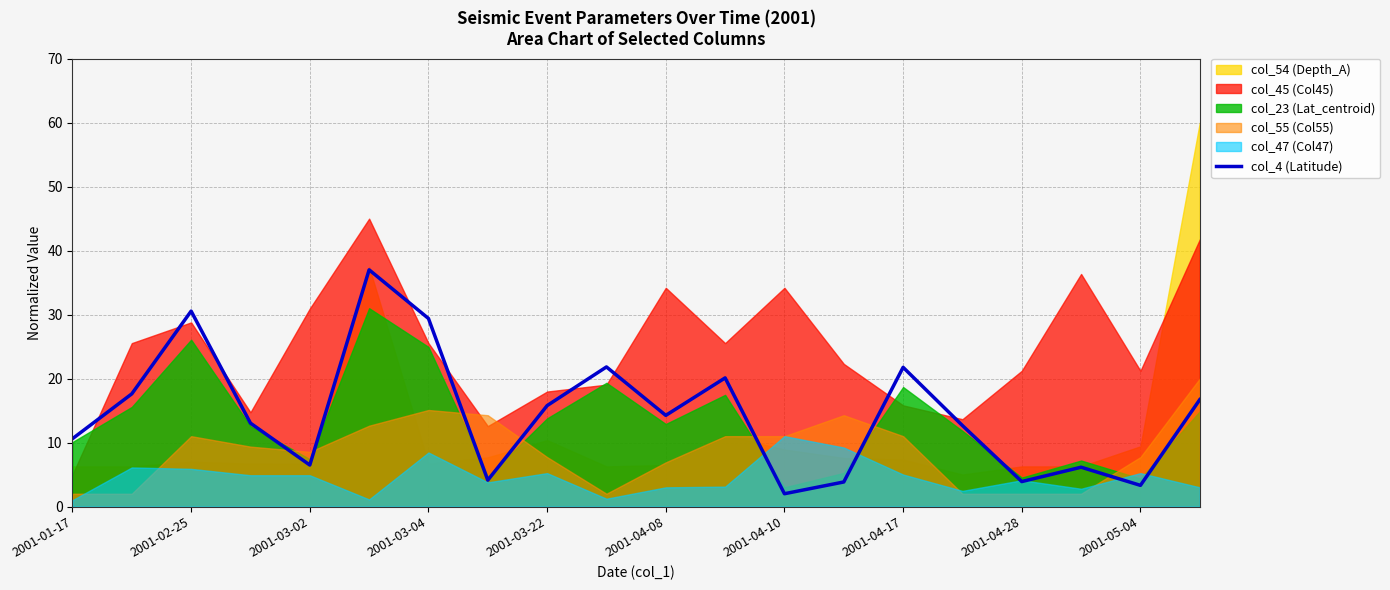

What is the highest value of the col_4 (Latitude) series?

37.0